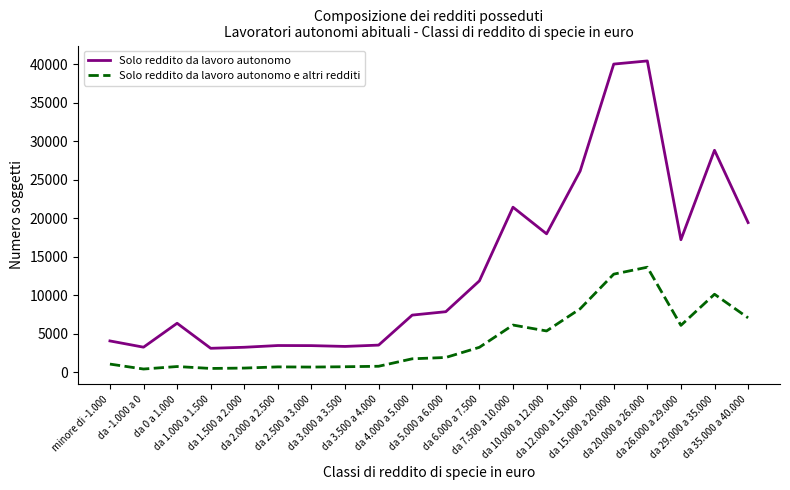

What is the greatest value displayed?

40418